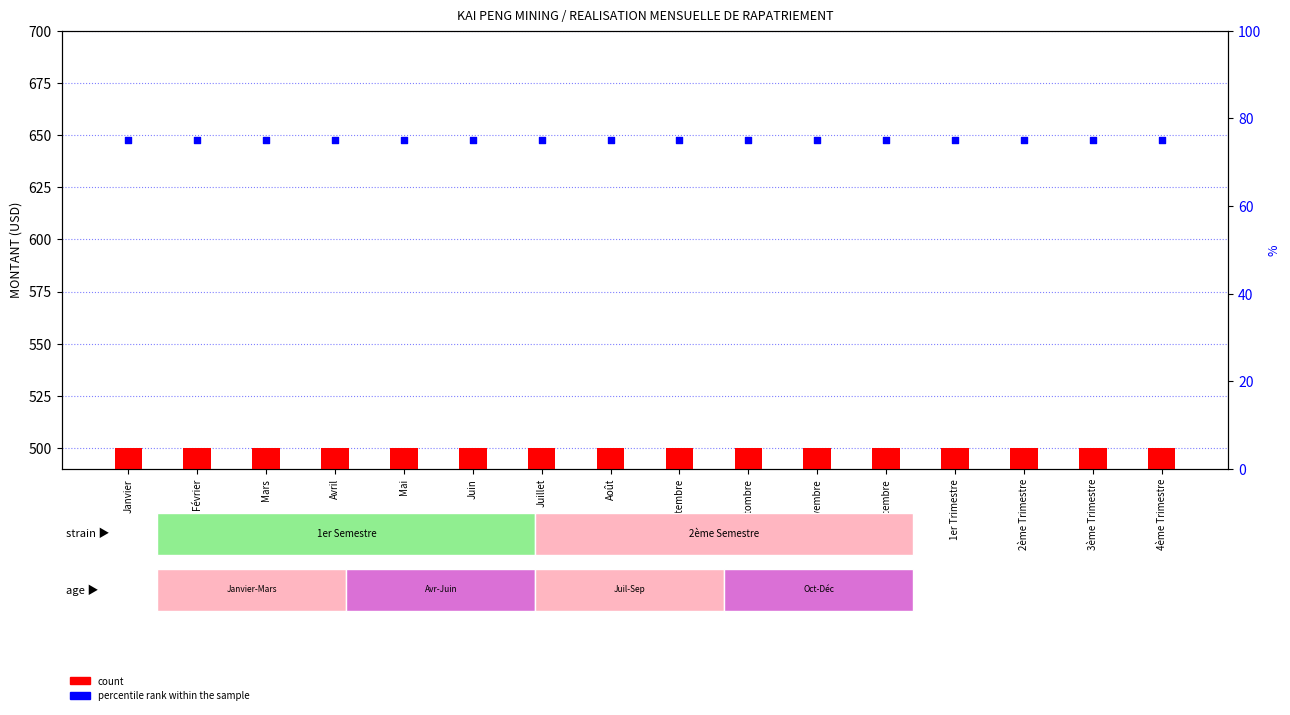

At how many categories does at least one series exceed 98?

16